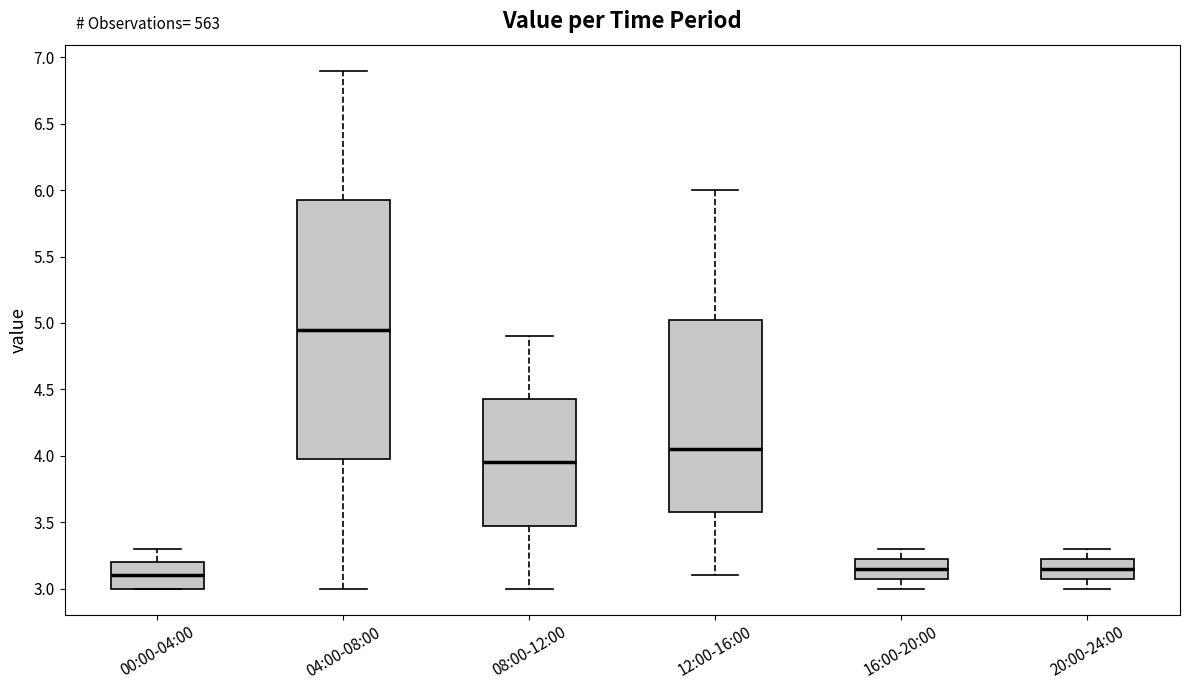

Reading left to right, transcribe this box plot: for each box, give where its median line is, the range the box spans, and where its two whiskers end, as read against the y-axis. The values are not printed on the chart, so give them approximately, as read against the axis.

00:00-04:00: median 3.10, box 3.00 to 3.20, whiskers 3.00 to 3.30
04:00-08:00: median 4.95, box 4.00 to 5.95, whiskers 3.00 to 6.90
08:00-12:00: median 3.95, box 3.50 to 4.45, whiskers 3.00 to 4.90
12:00-16:00: median 4.05, box 3.60 to 5.05, whiskers 3.10 to 6.00
16:00-20:00: median 3.15, box 3.10 to 3.25, whiskers 3.00 to 3.30
20:00-24:00: median 3.15, box 3.10 to 3.25, whiskers 3.00 to 3.30